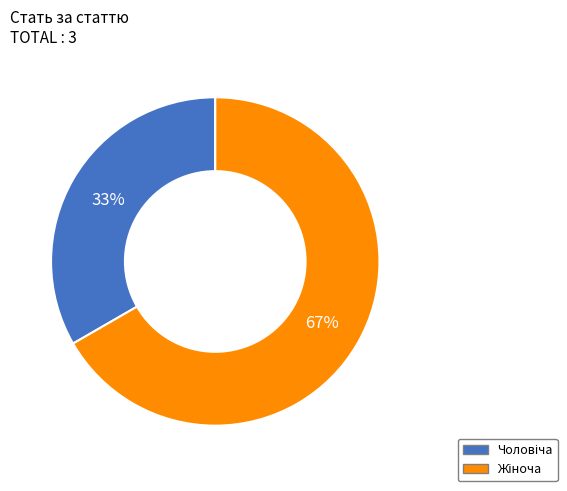

Is there any slice that represents more than half of the pie?

Yes